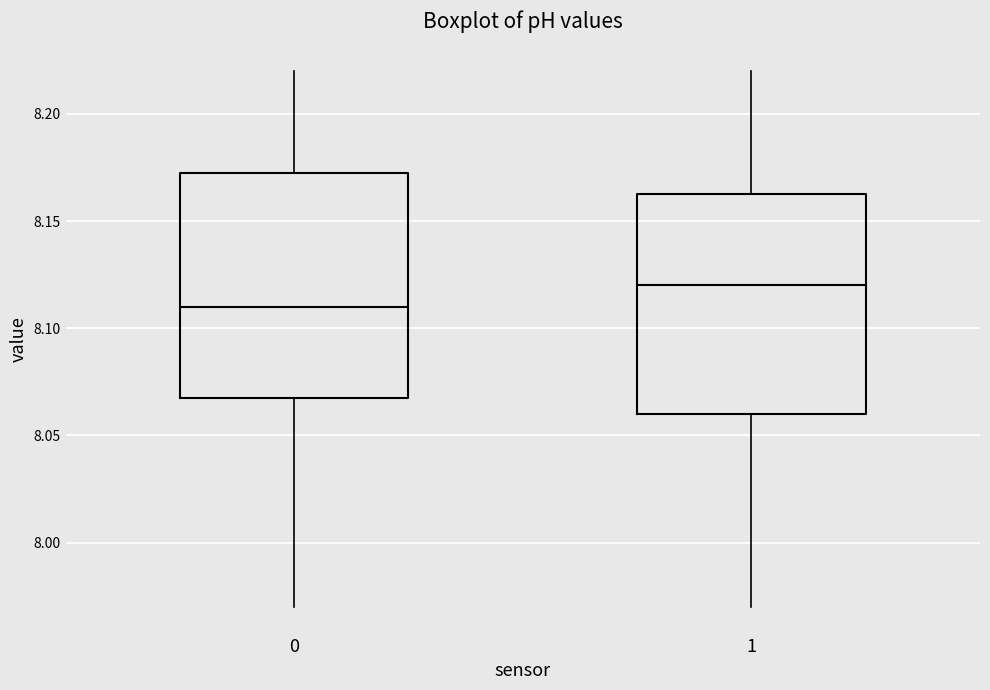

Reading left to right, transcribe this box plot: for each box, give where its median line is, the range the box spans, and where its two whiskers end, as read against the y-axis. The values are not printed on the chart, so give them approximately, as read against the axis.

0: median 8.110, box 8.070 to 8.175, whiskers 7.970 to 8.220
1: median 8.120, box 8.060 to 8.165, whiskers 7.970 to 8.220